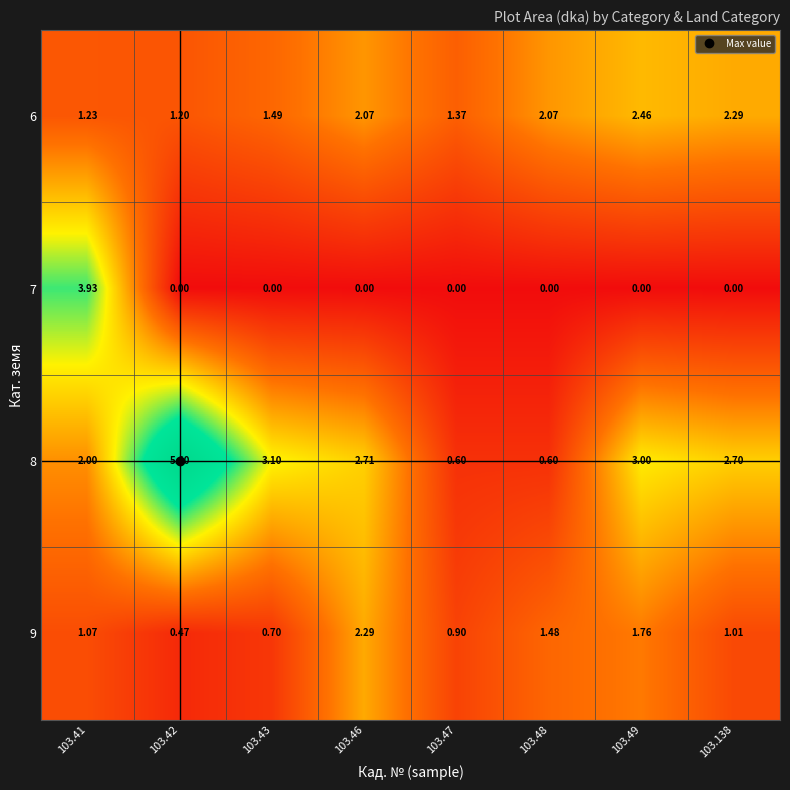

Is the value of 7 at 103.47 greater than the value of 8 at 103.138?

No